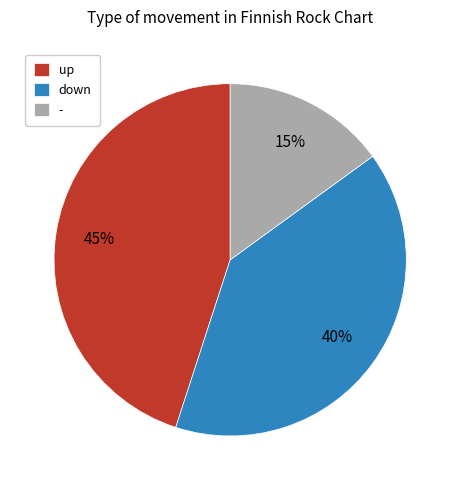

To the nearest percent, what is the difference between the largest and smallest slice percentages?

30%